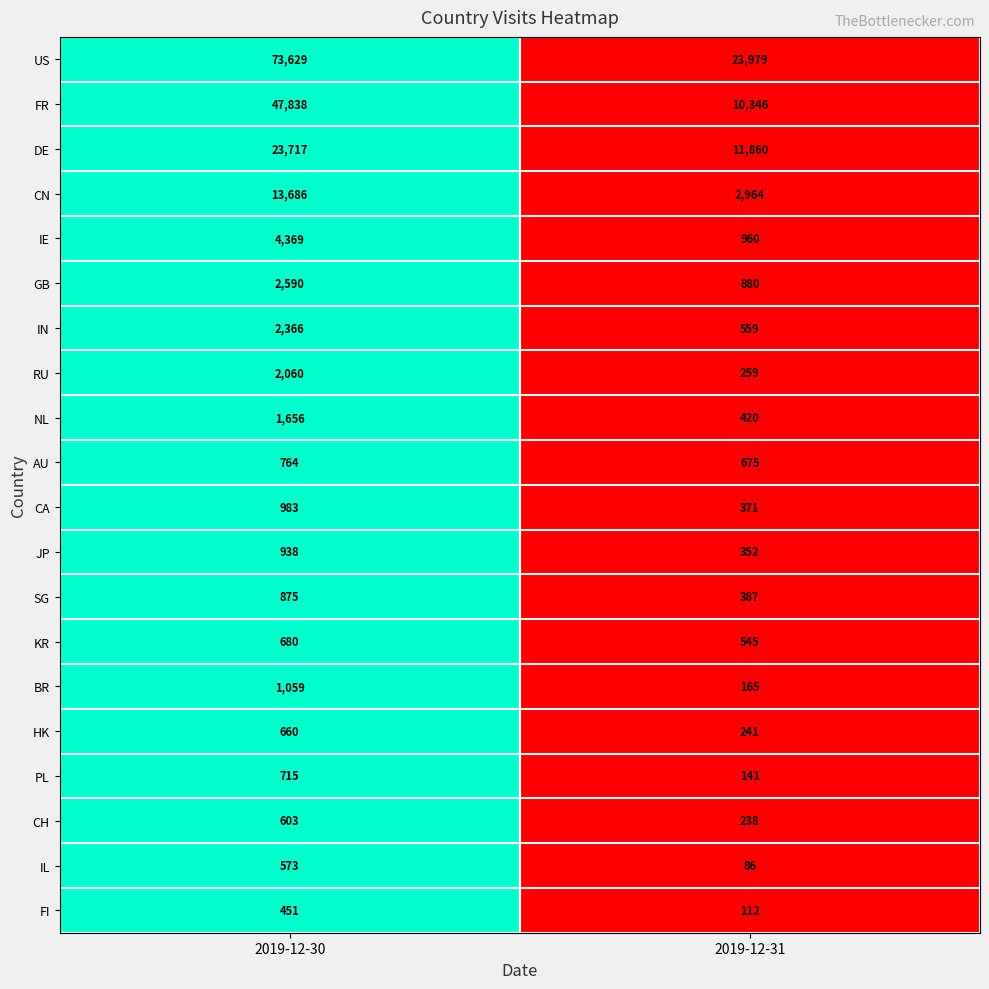

At which category is the sum across all series the highest?

2019-12-30